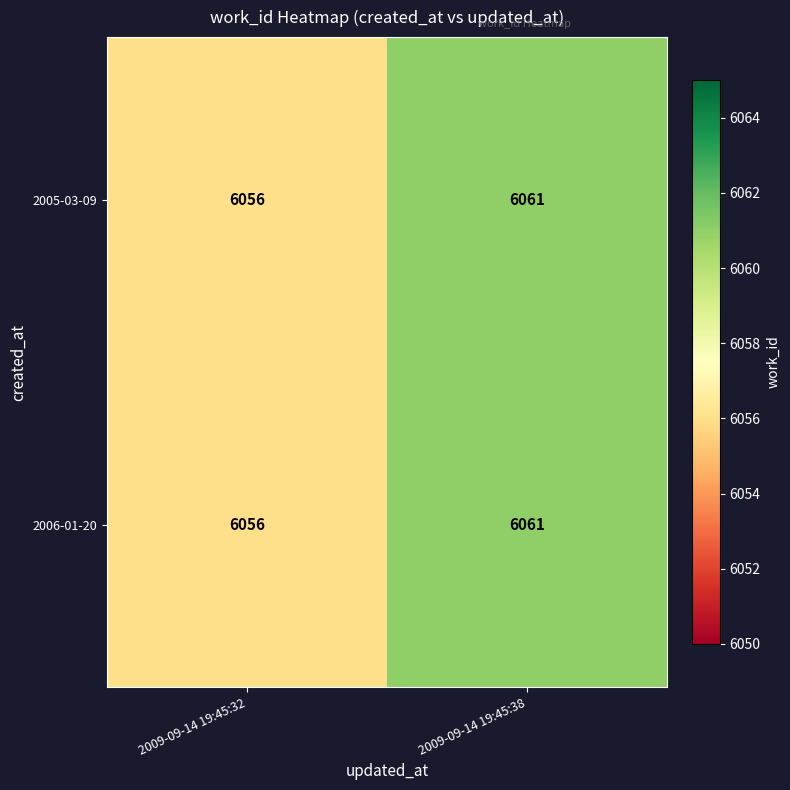

Reading left to right, list all the values displayed in this chart.

2005-03-09: 2009-09-14 19:45:32=6056	2009-09-14 19:45:38=6061
2006-01-20: 2009-09-14 19:45:32=6056	2009-09-14 19:45:38=6061